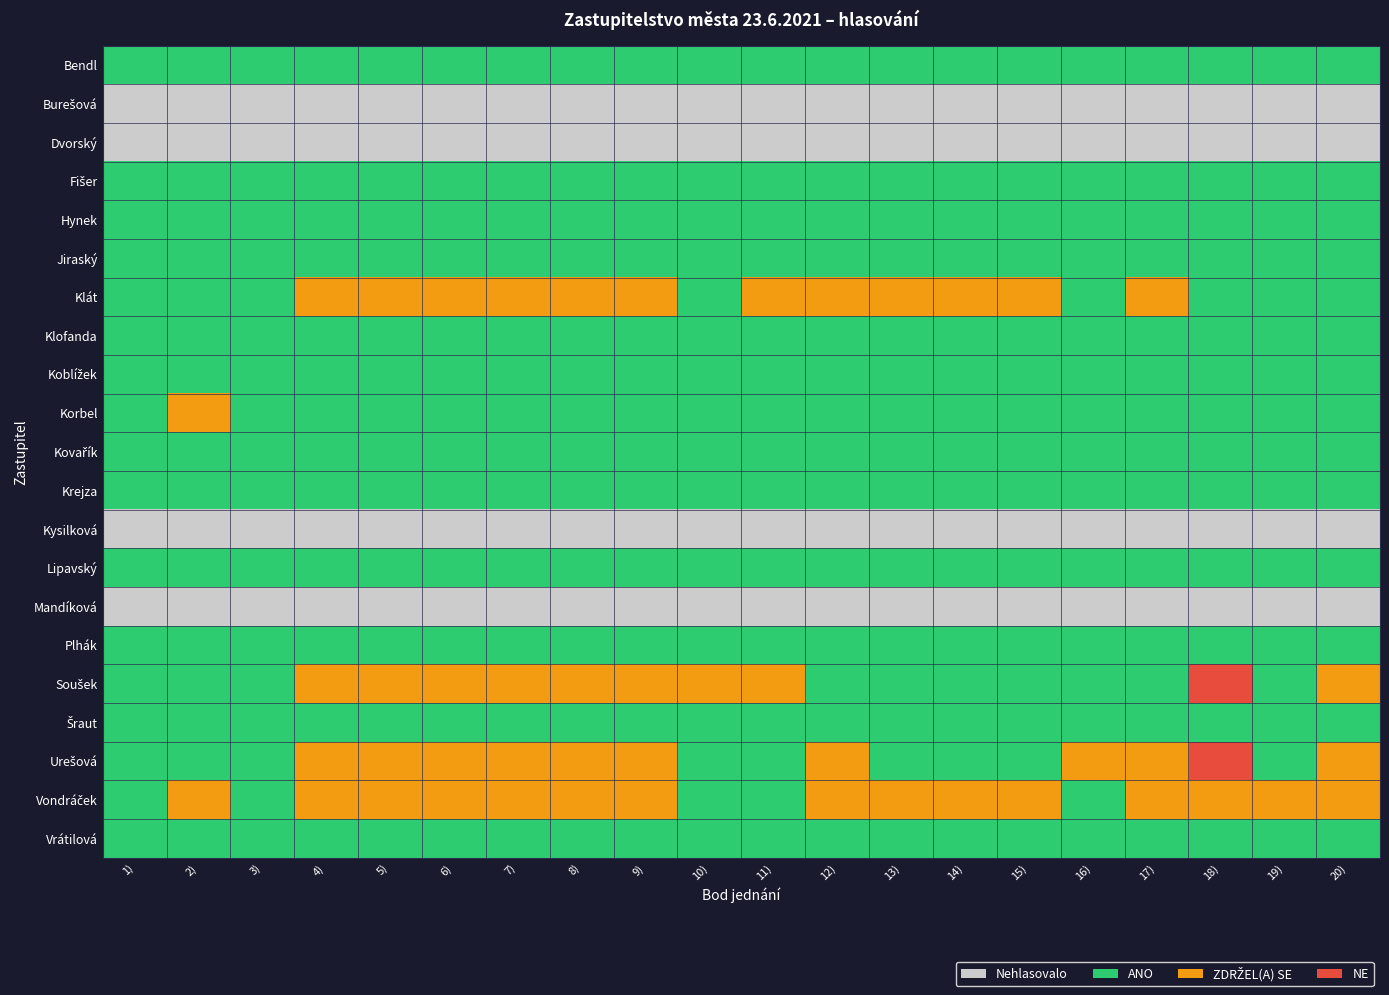

List the series in order of their peak value, highest first.

Soušek, Urešová, Klát, Korbel, Vondráček, Bendl, Fišer, Hynek, Jiraský, Klofanda, Koblížek, Kovařík, Krejza, Lipavský, Plhák, Šraut, Vrátilová, Burešová, Dvorský, Kysilková, Mandíková